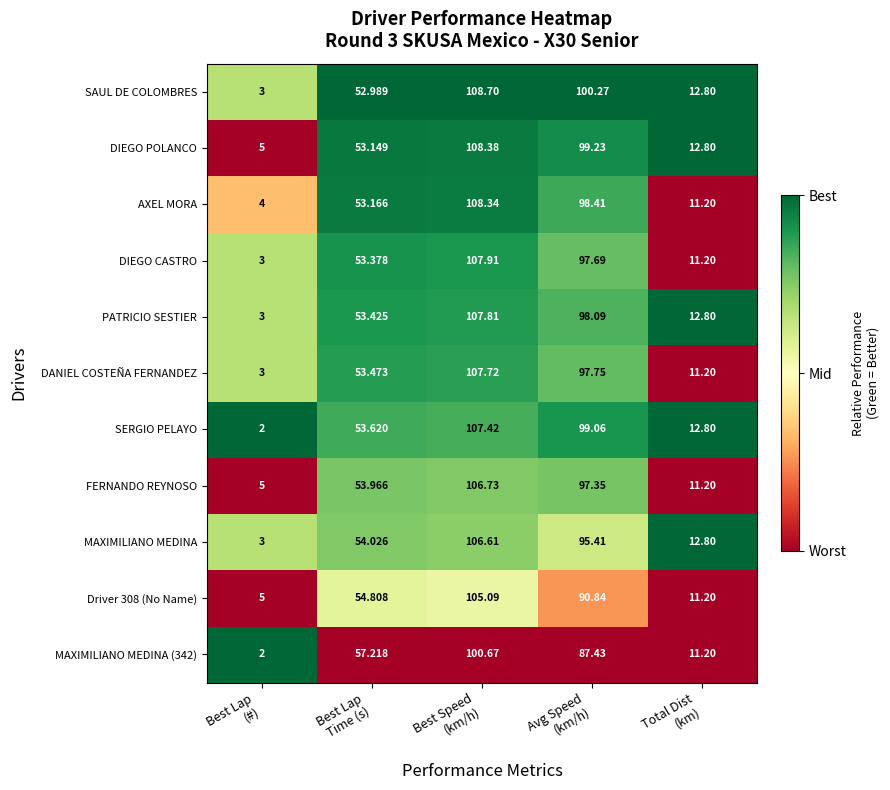

What is the difference between the highest and lowest values at Best Speed
(km/h)?

8.0